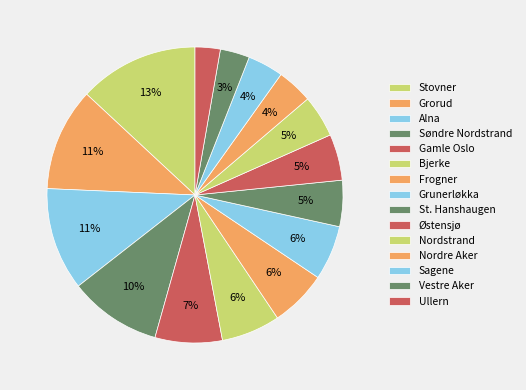

How many slices are in this pie chart?

15